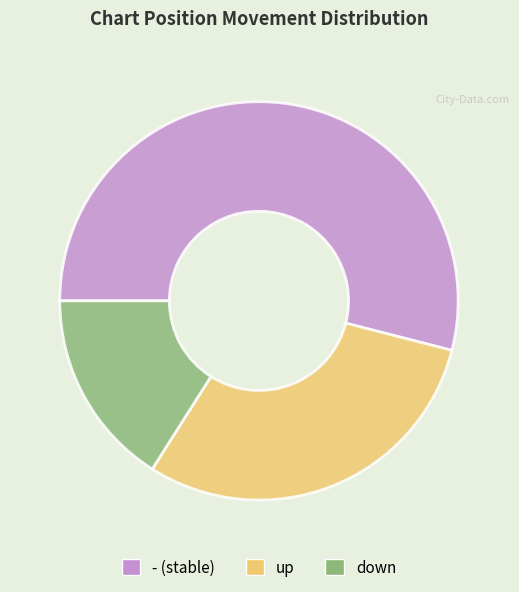

Rank the categories by value from highest to lowest.

-, up, down